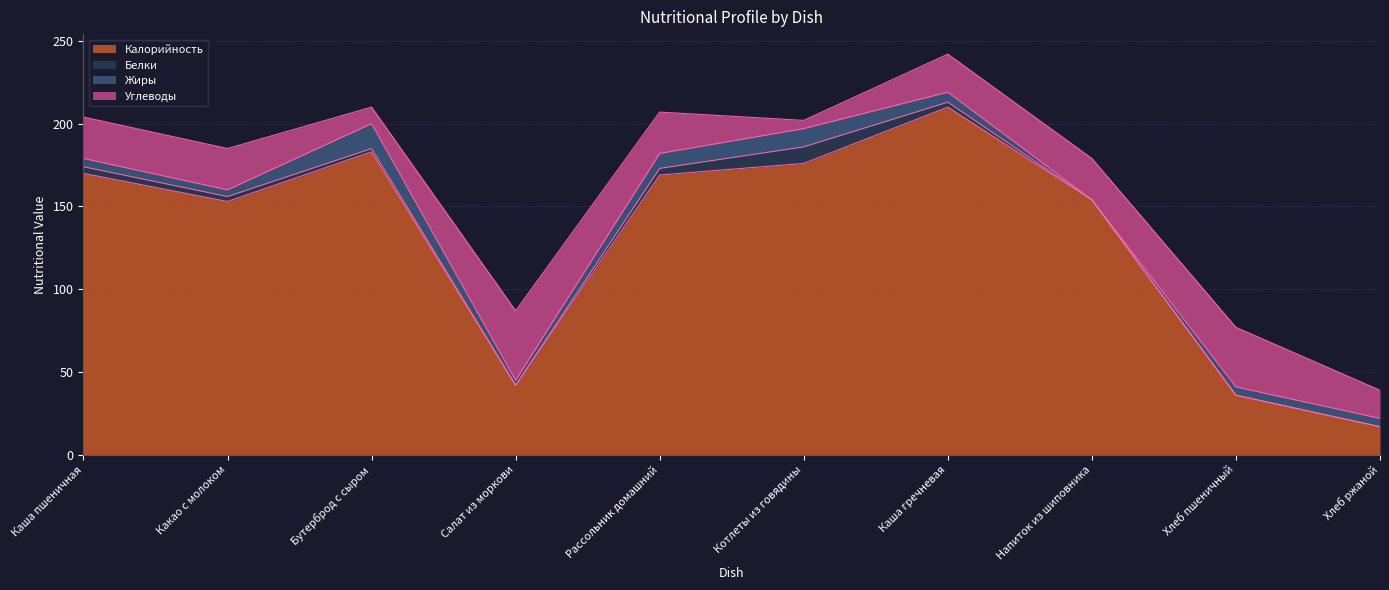

What is the difference between the maximum and second lowest values in the Углеводы series?

32